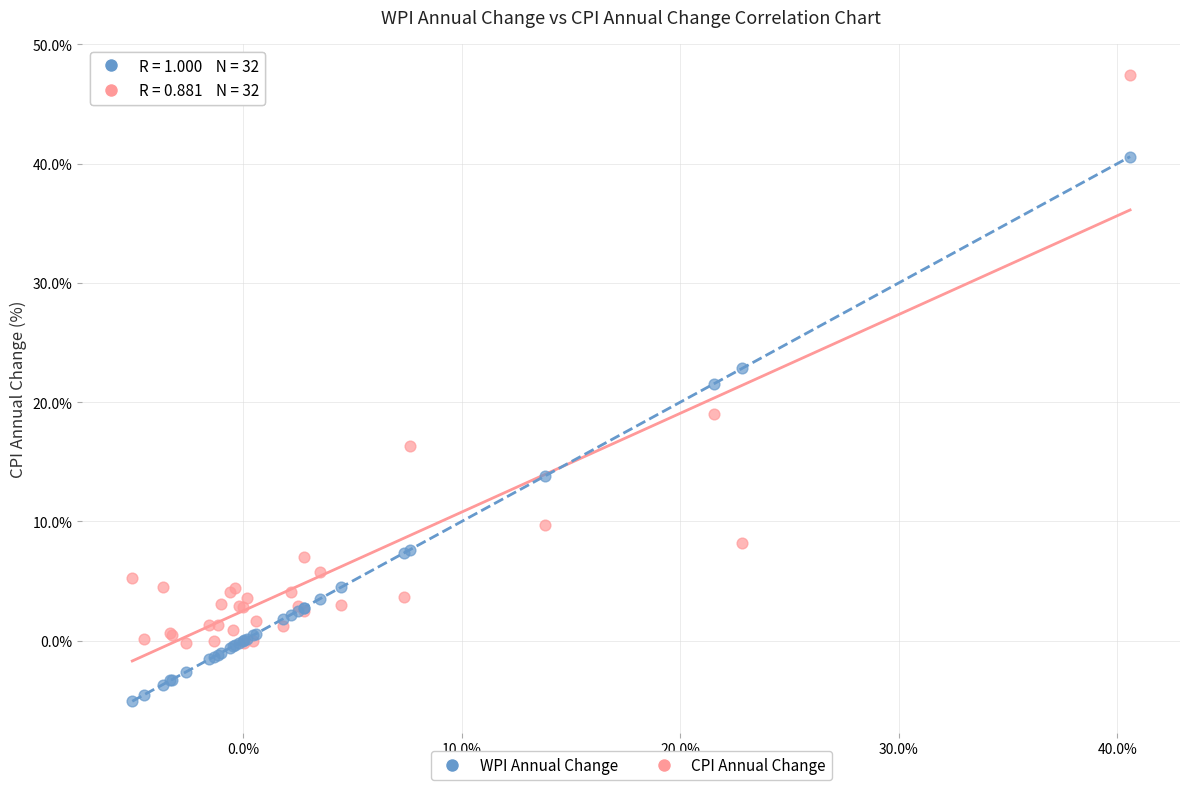

Which series has the largest Y range (max minus min)?

CPI Annual Change